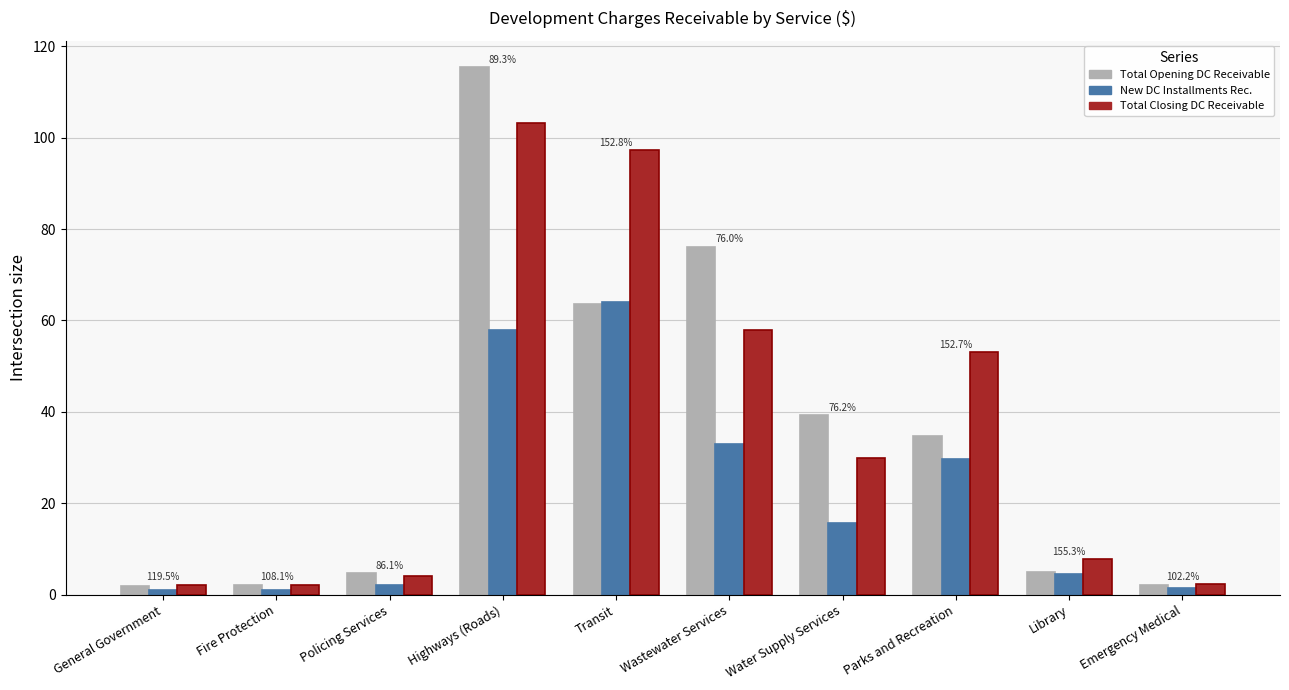

What is the value of the New DC Installments Rec. bar at the 2nd from the left?

1.0